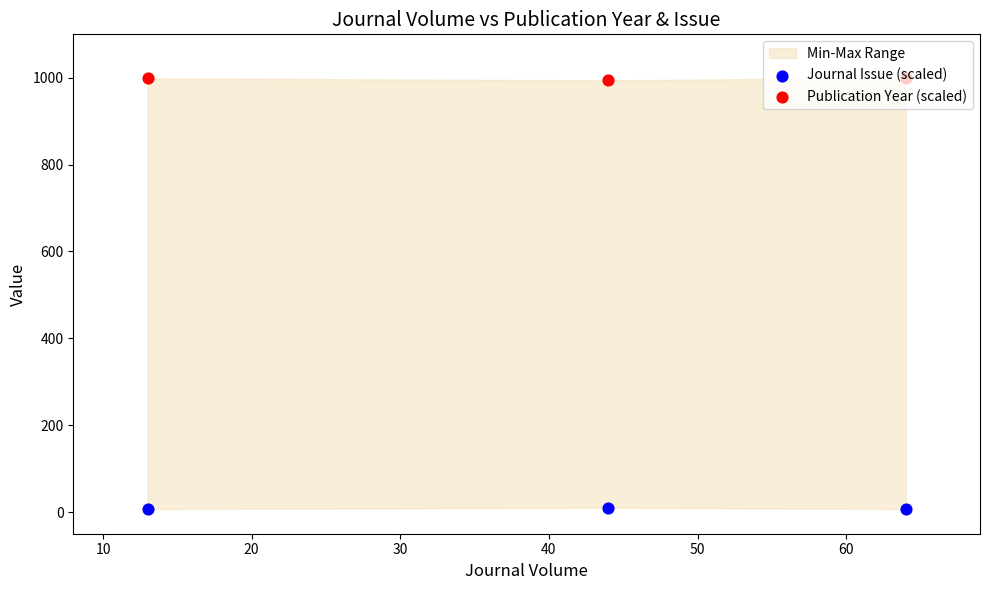

Which series reaches the minimum Y coordinate?

Journal Issue (scaled)